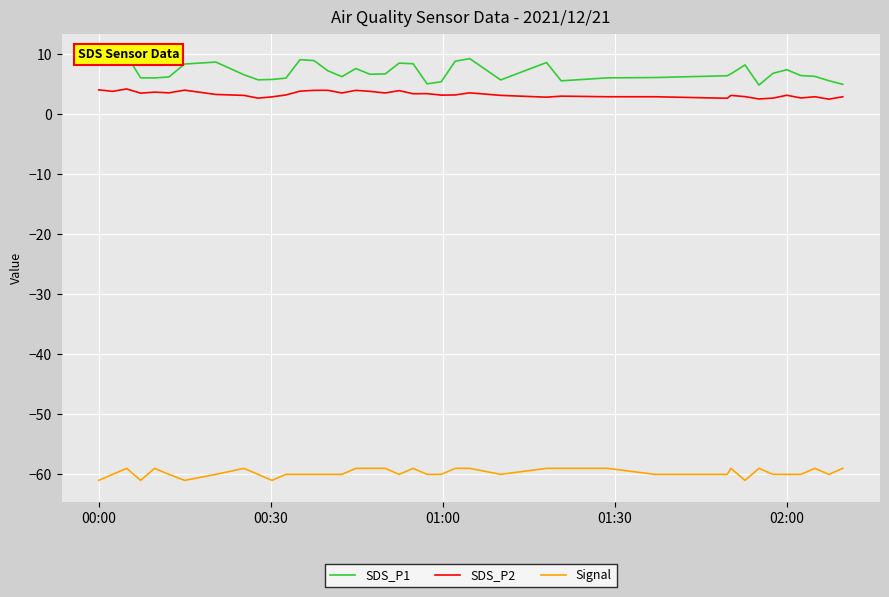

What is the lowest value of the SDS_P2 series?

2.5